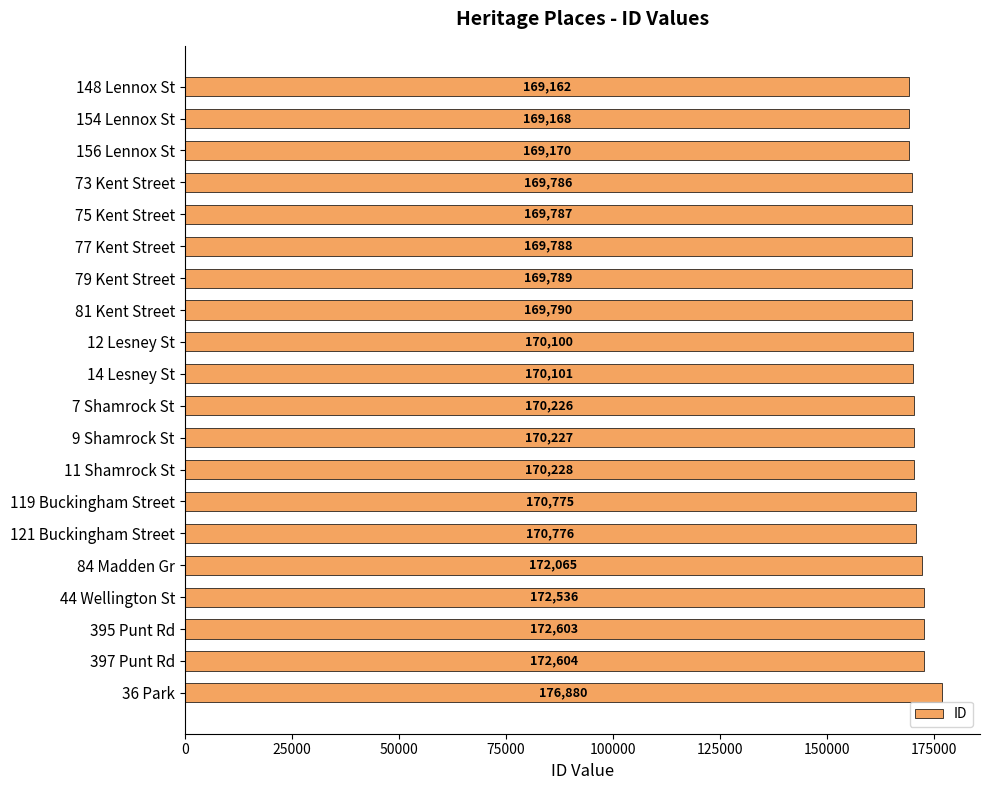

What is the sum of the values at 79 Kent Street and 36 Park?

346669